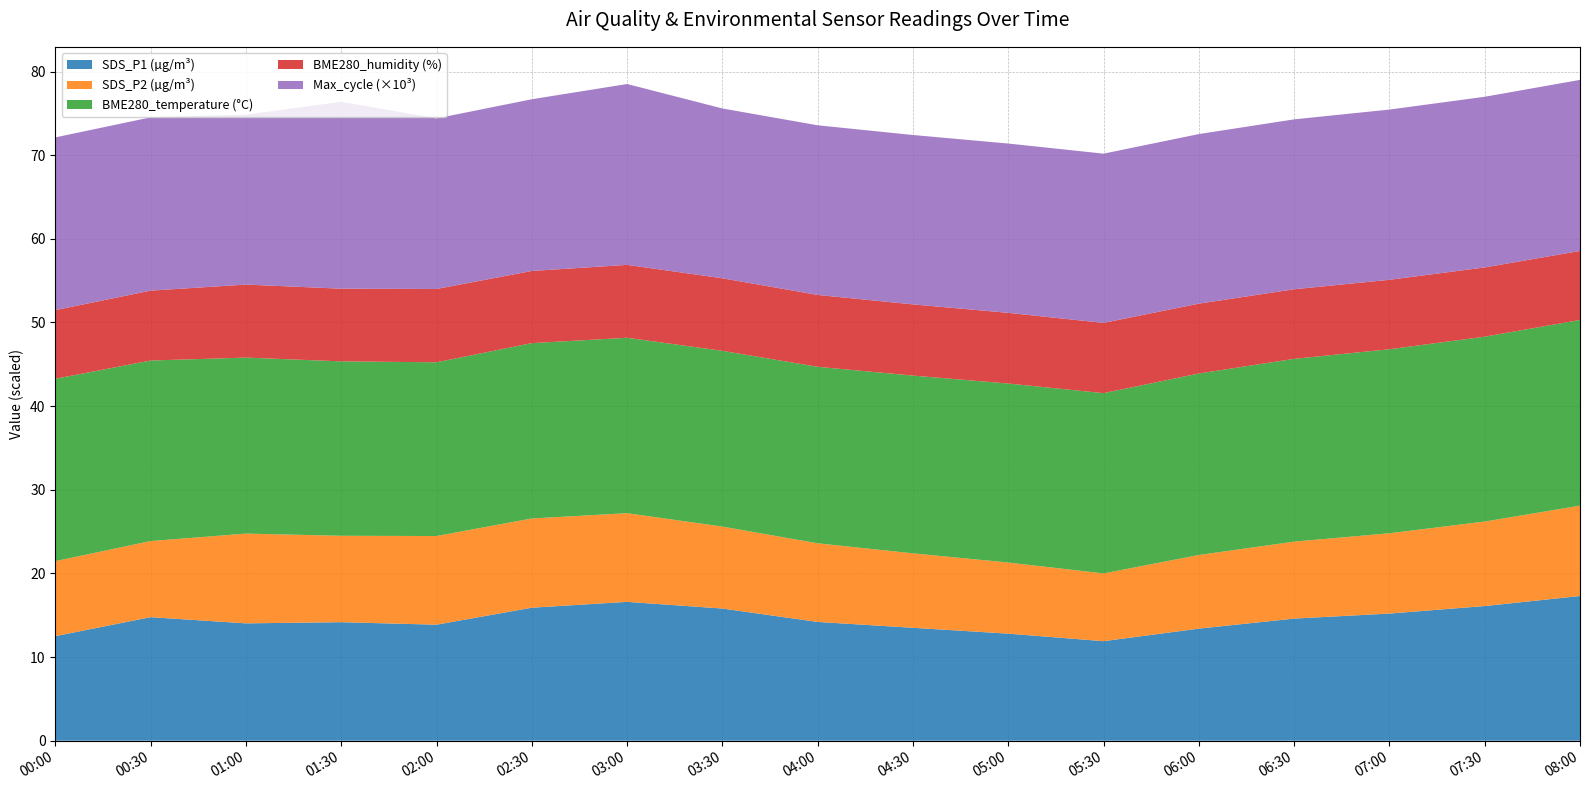

Reading right to left, list all the values displayed in this chart.

SDS_P1: 2023/08/19 08:00=17.3	2023/08/19 07:30=16.1	2023/08/19 07:00=15.2	2023/08/19 06:30=14.6	2023/08/19 06:00=13.4	2023/08/19 05:30=11.9	2023/08/19 05:00=12.8	2023/08/19 04:30=13.5	2023/08/19 04:00=14.2	2023/08/19 03:30=15.8	2023/08/19 03:00=16.6	2023/08/19 02:30=15.9	2023/08/19 02:00=13.9	2023/08/19 01:30=14.2	2023/08/19 01:00=14.0	2023/08/19 00:30=14.8	2023/08/19 00:00=12.5
SDS_P2: 2023/08/19 08:00=10.8	2023/08/19 07:30=10.1	2023/08/19 07:00=9.6	2023/08/19 06:30=9.2	2023/08/19 06:00=8.8	2023/08/19 05:30=8.1	2023/08/19 05:00=8.5	2023/08/19 04:30=8.9	2023/08/19 04:00=9.4	2023/08/19 03:30=9.8	2023/08/19 03:00=10.6	2023/08/19 02:30=10.7	2023/08/19 02:00=10.6	2023/08/19 01:30=10.3	2023/08/19 01:00=10.7	2023/08/19 00:30=9.1	2023/08/19 00:00=9.0
BME280_temperature: 2023/08/19 08:00=22.2	2023/08/19 07:30=22.1	2023/08/19 07:00=22.0	2023/08/19 06:30=21.9	2023/08/19 06:00=21.7	2023/08/19 05:30=21.6	2023/08/19 05:00=21.4	2023/08/19 04:30=21.2	2023/08/19 04:00=21.1	2023/08/19 03:30=21.0	2023/08/19 03:00=21.0	2023/08/19 02:30=21.0	2023/08/19 02:00=20.8	2023/08/19 01:30=20.9	2023/08/19 01:00=21.0	2023/08/19 00:30=21.6	2023/08/19 00:00=21.8
BME280_humidity: 2023/08/19 08:00=82.5	2023/08/19 07:30=82.8	2023/08/19 07:00=83.0	2023/08/19 06:30=83.2	2023/08/19 06:00=83.5	2023/08/19 05:30=84.0	2023/08/19 05:00=84.5	2023/08/19 04:30=85.1	2023/08/19 04:00=85.9	2023/08/19 03:30=86.7	2023/08/19 03:00=87.2	2023/08/19 02:30=86.3	2023/08/19 02:00=87.6	2023/08/19 01:30=86.9	2023/08/19 01:00=87.3	2023/08/19 00:30=83.6	2023/08/19 00:00=82.0
Max_cycle_scaled: 2023/08/19 08:00=20450.0	2023/08/19 07:30=20400.0	2023/08/19 07:00=20350.0	2023/08/19 06:30=20310.0	2023/08/19 06:00=20270.0	2023/08/19 05:30=20230.0	2023/08/19 05:00=20240.0	2023/08/19 04:30=20250.0	2023/08/19 04:00=20280.0	2023/08/19 03:30=20300.0	2023/08/19 03:00=21621.0	2023/08/19 02:30=20526.0	2023/08/19 02:00=20390.0	2023/08/19 01:30=22341.0	2023/08/19 01:00=20314.0	2023/08/19 00:30=20713.0	2023/08/19 00:00=20649.0